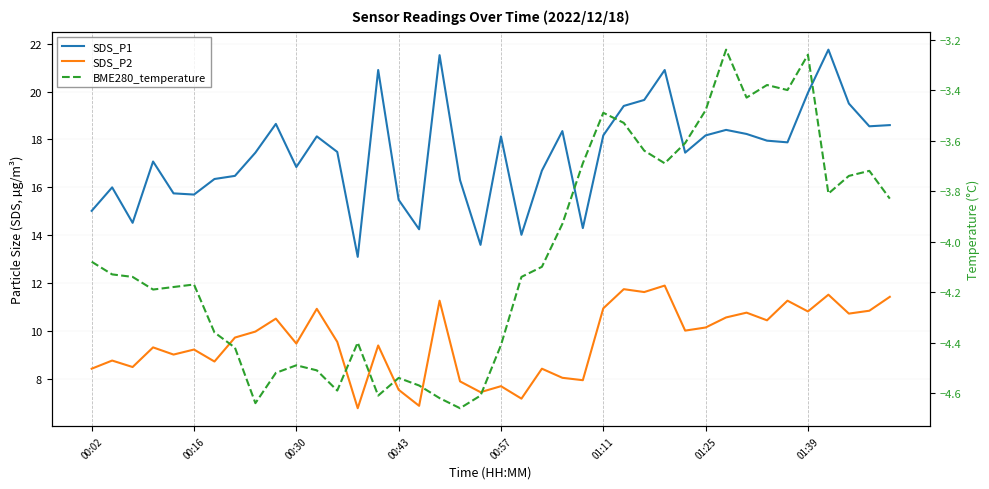

In BME280_temperature, how many points are higher than both neighbors (excluding endpoints)?

9